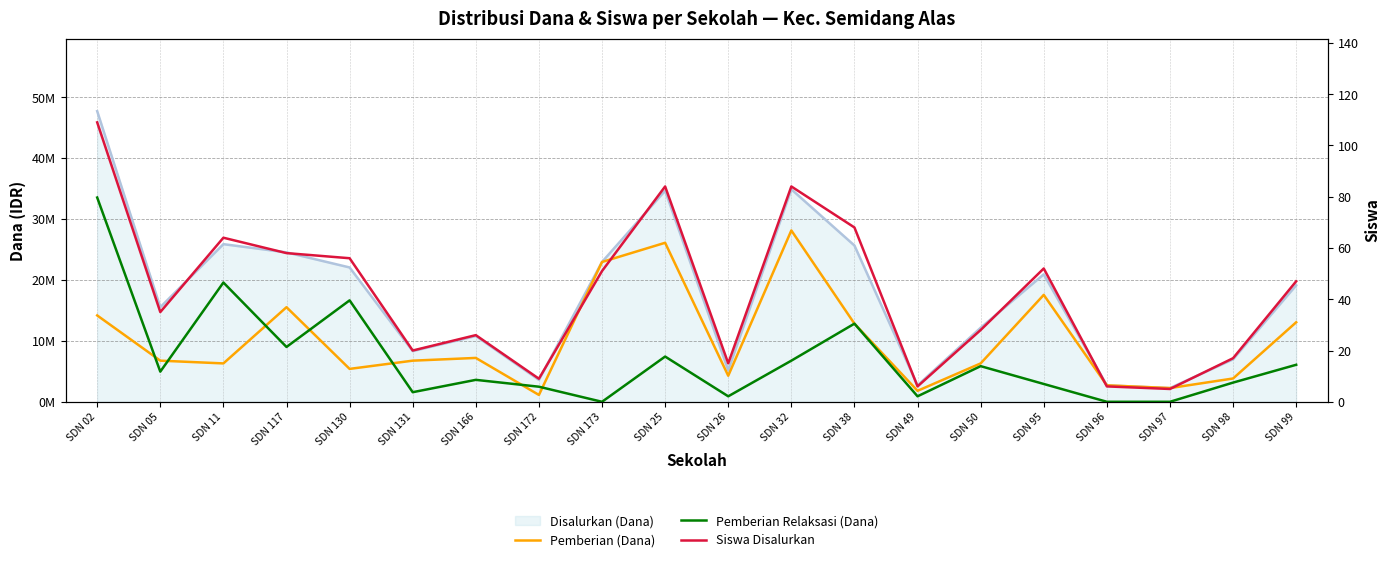

At which category is the sum across all series the highest?

SDN 02